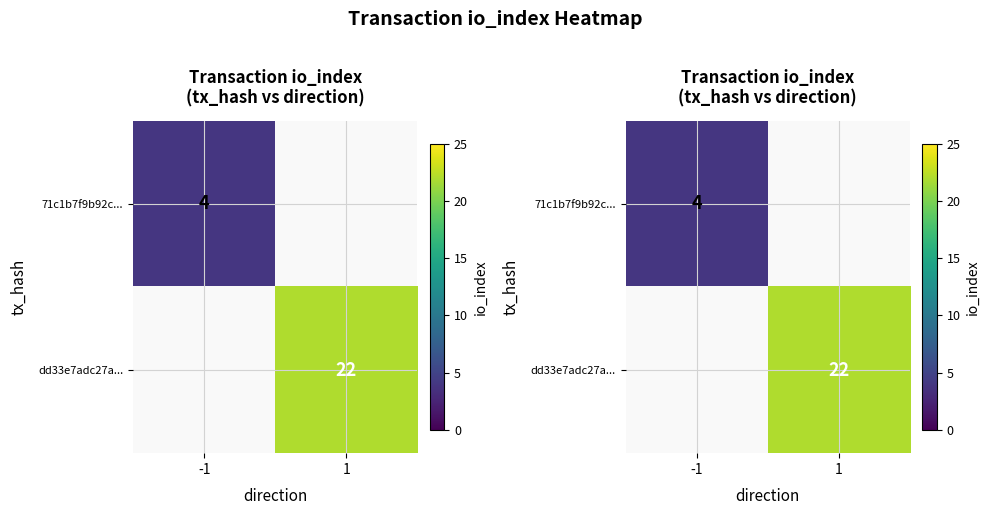

Which series has the largest range (max minus min)?

71c1b7f9b92c...